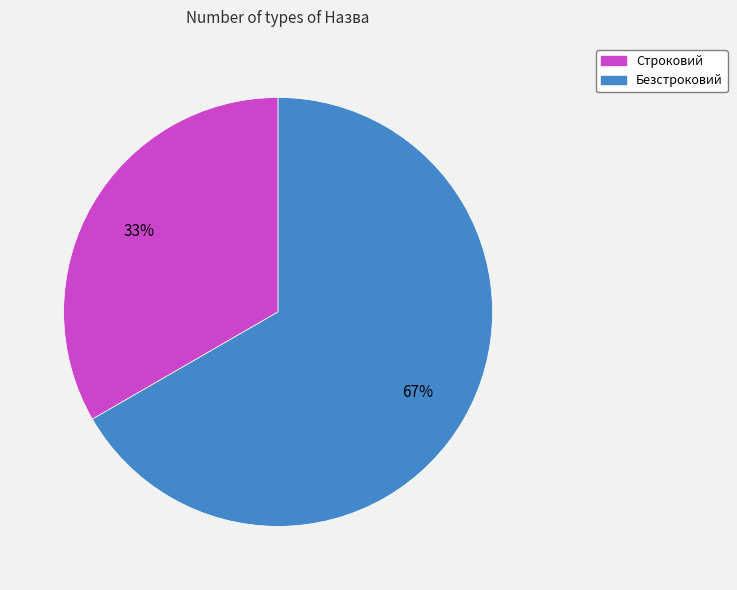

To the nearest percent, what percentage of the pie is Безстроковий?

67%